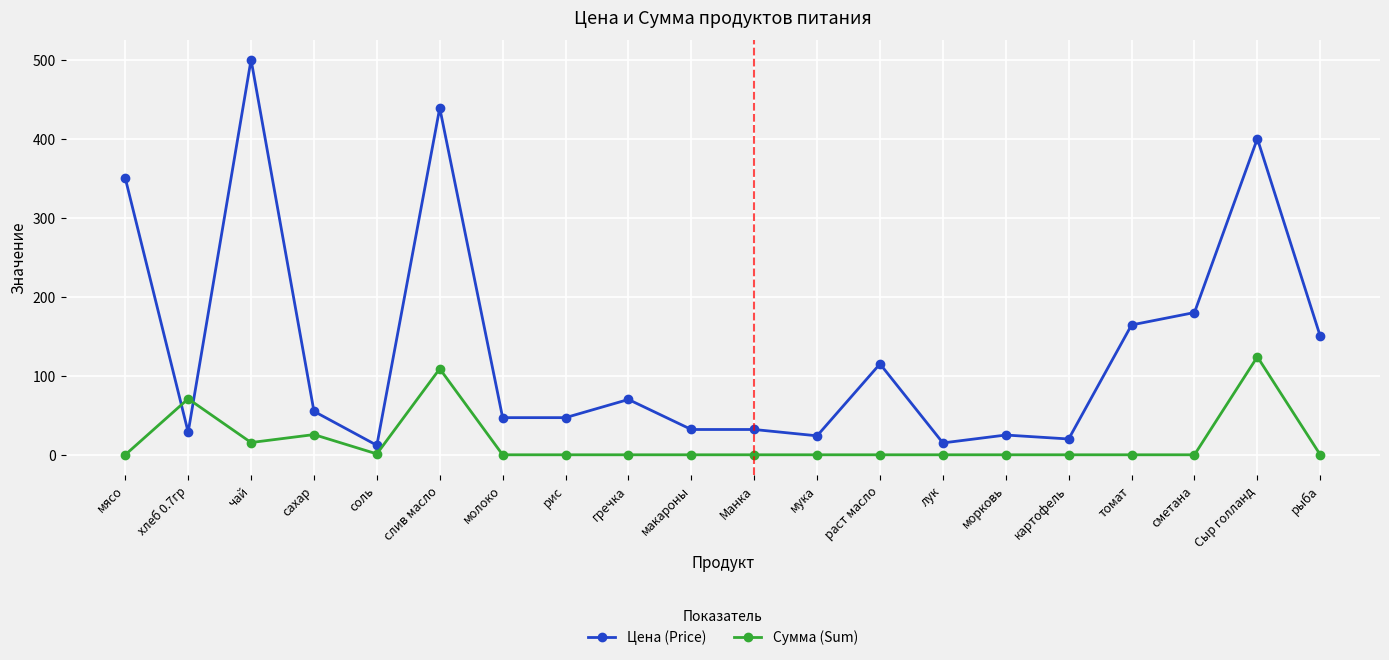

List the series in order of their peak value, highest first.

Цена (Price), Сумма (Sum)